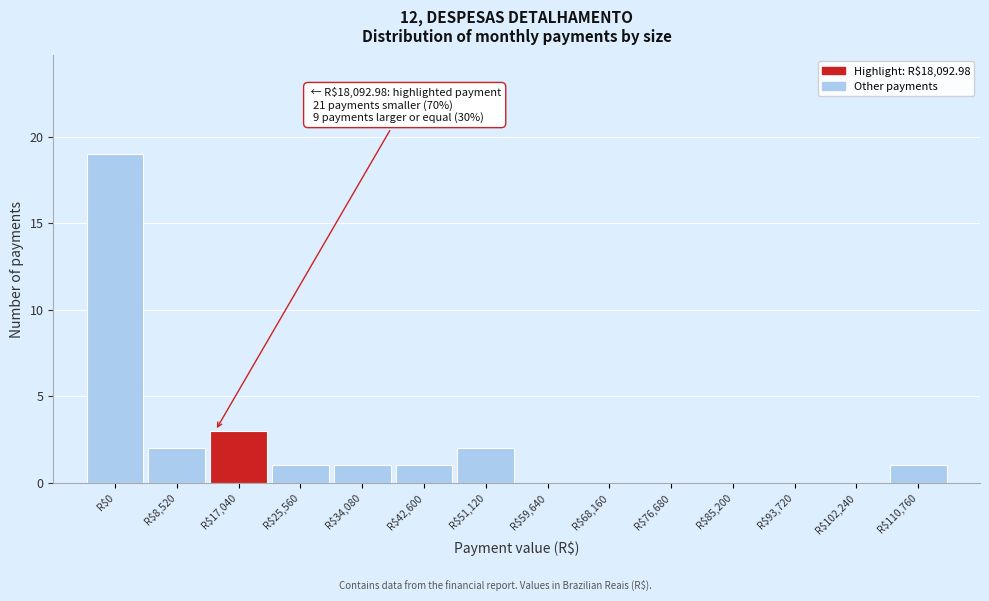

At which label is the value closest to 9?

R$17,040